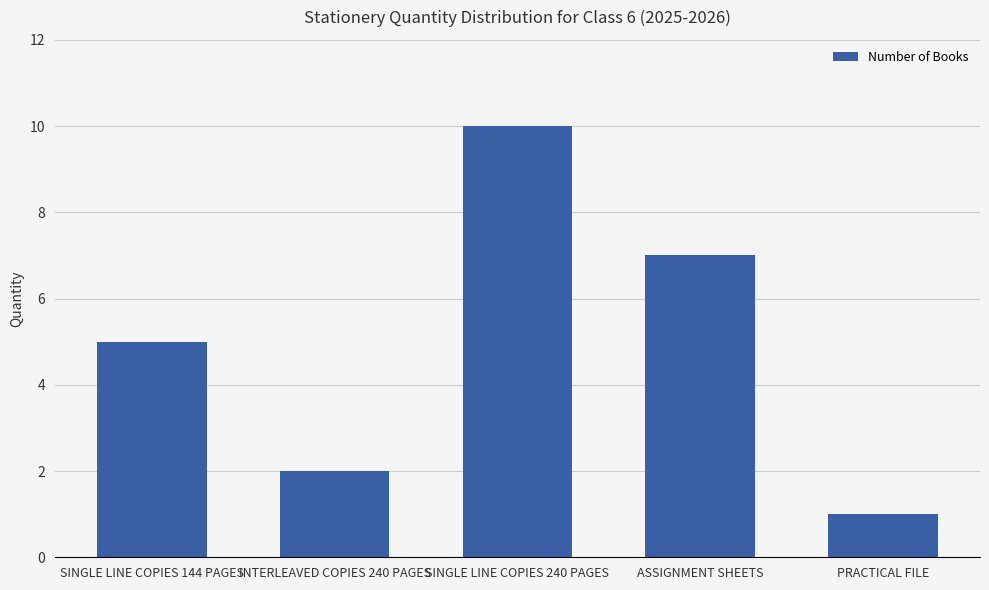

Reading right to left, list all the values displayed in this chart.

PRACTICAL FILE=1	ASSIGNMENT SHEETS=7	SINGLE LINE COPIES 240 PAGES=10	INTERLEAVED COPIES 240 PAGES=2	SINGLE LINE COPIES 144 PAGES=5